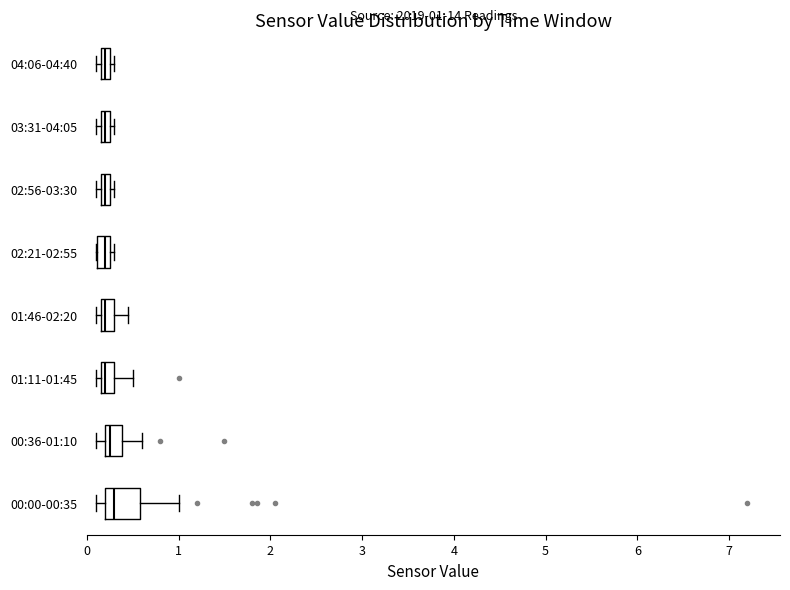

Comparing the boxes themselves (not the whiskers), which one is the widest?

00:00-00:35